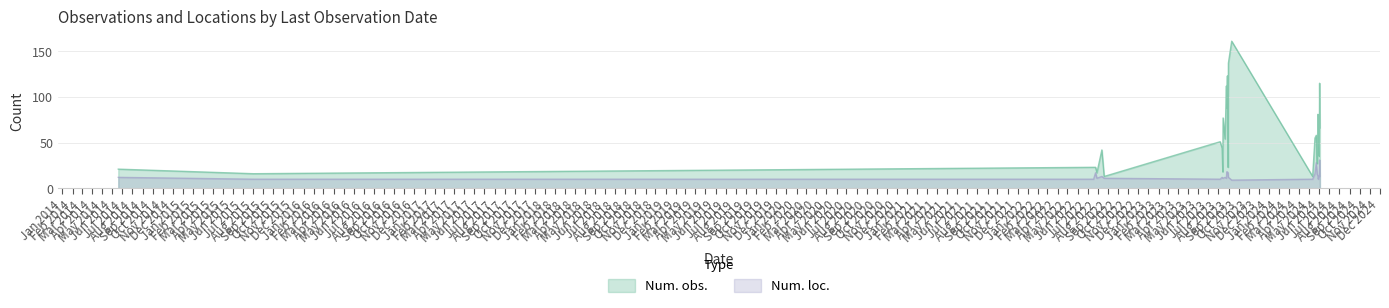

What is the label of the 5th point from the left?

2022-07-29